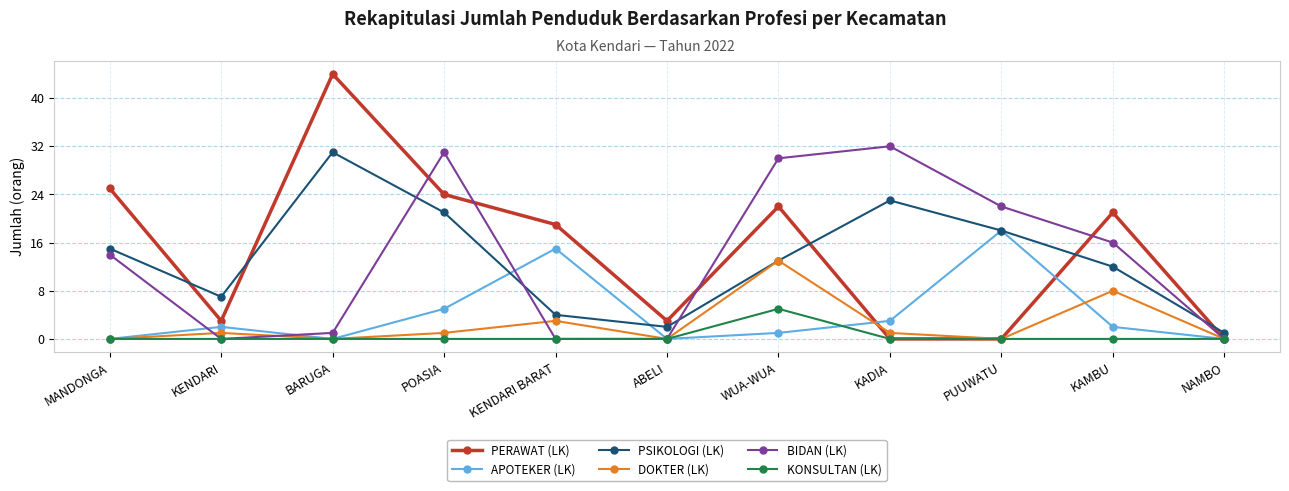

Reading left to right, list all the values displayed in this chart.

PERAWAT (LK): 25	3	44	24	19	3	22	0	0	21	0
APOTEKER (LK): 0	2	0	5	15	0	1	3	18	2	0
PSIKOLOGI (LK): 15	7	31	21	4	2	13	23	18	12	1
DOKTER (LK): 0	1	0	1	3	0	13	1	0	8	0
BIDAN (LK): 14	0	1	31	0	0	30	32	22	16	0
KONSULTAN (LK): 0	0	0	0	0	0	5	0	0	0	0